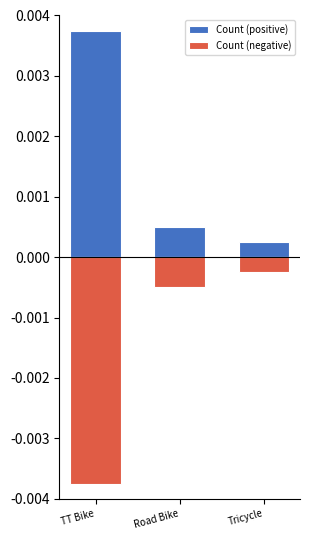

Which series has the largest range (max minus min)?

Count (positive)